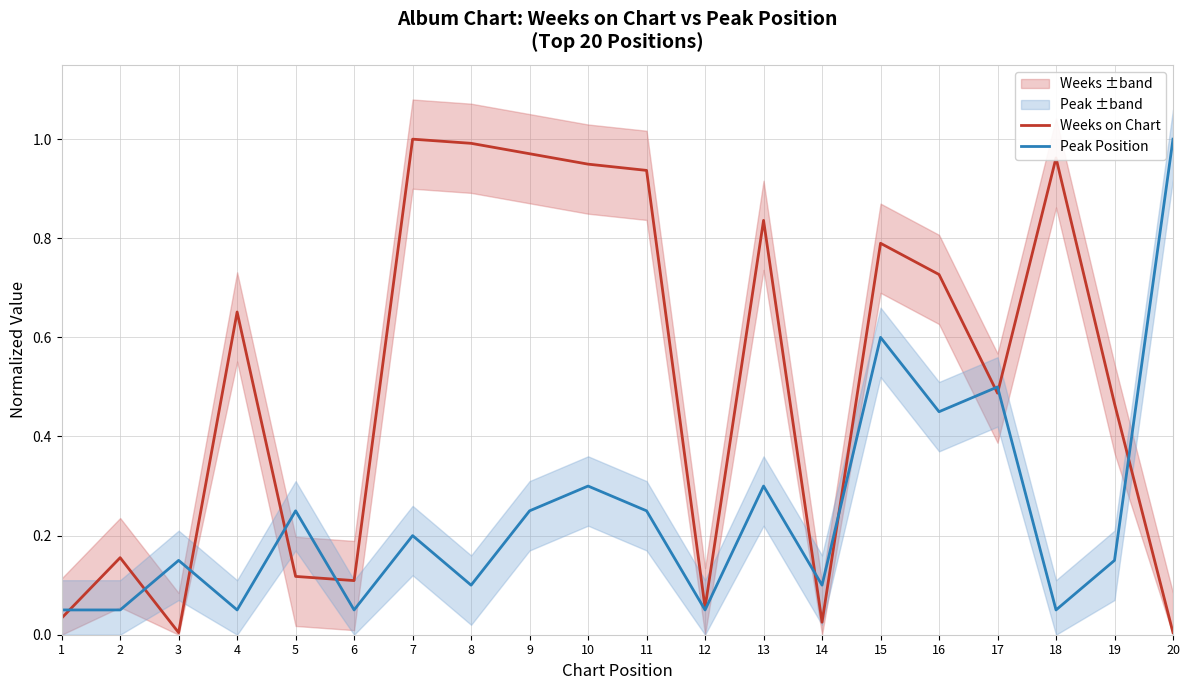

True or false: Peak Position and Weeks on Chart intersect in this chart.

True